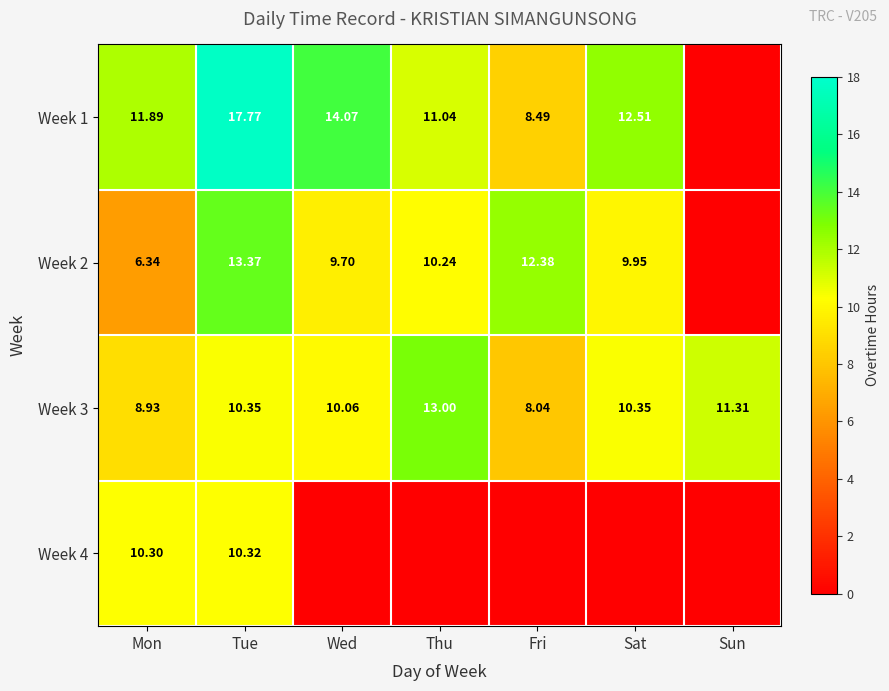

The value of Week 4 at Mon is 13.9. True or false?

False